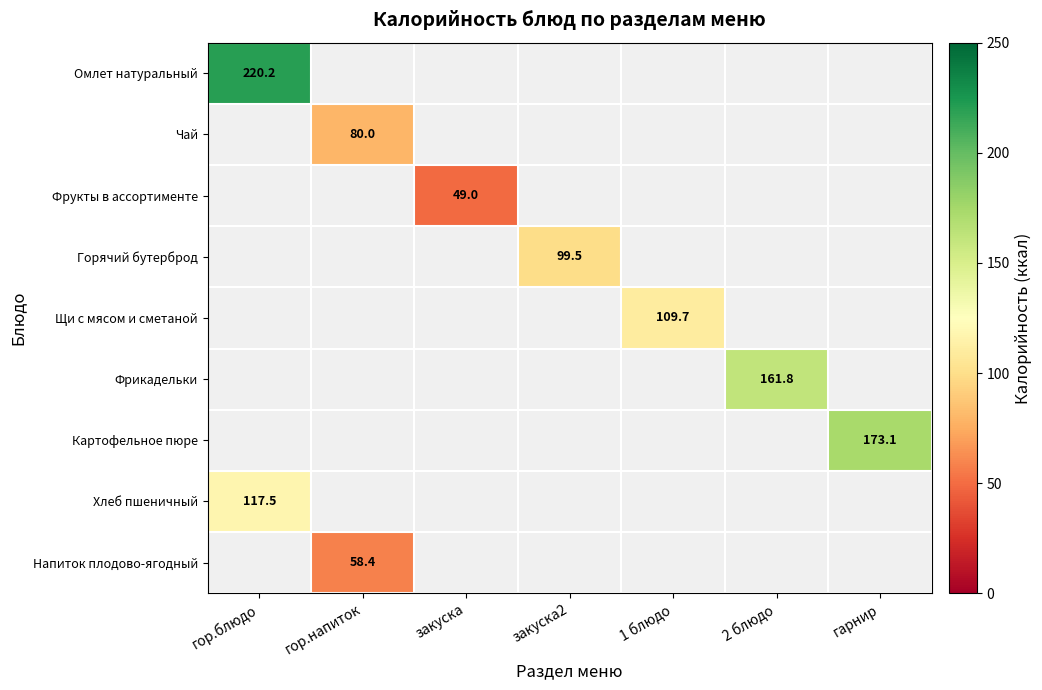

The value of Фрукты в ассортименте at закуска is 79.9. True or false?

False